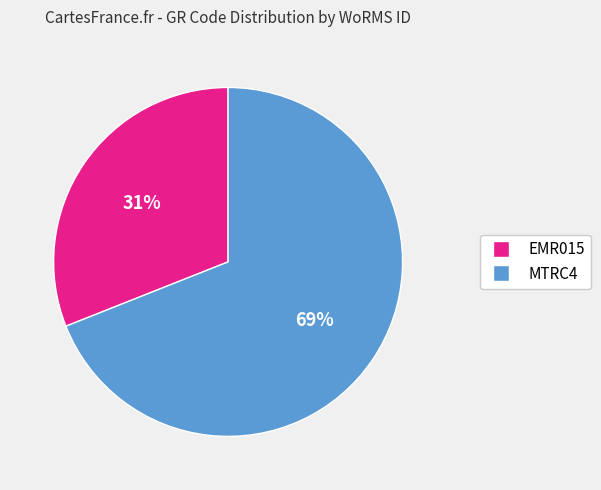

What is the smallest slice in the pie chart?

EMR015